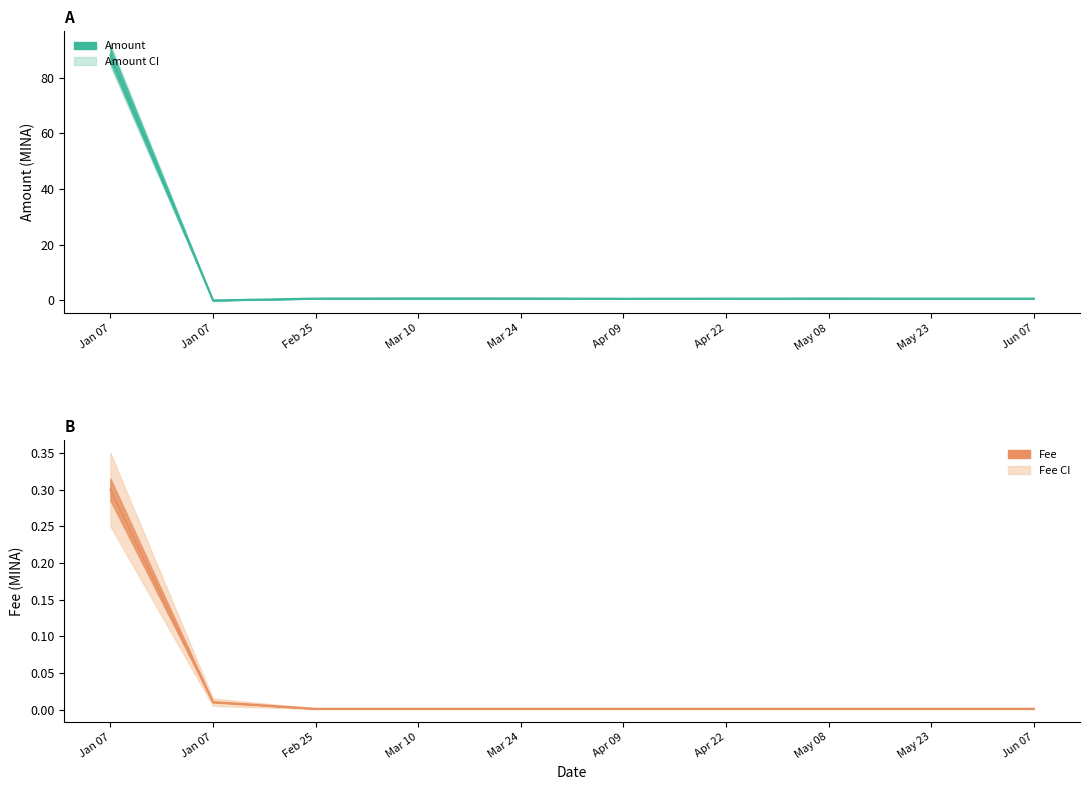

Which series has the largest range (max minus min)?

Amount (line)